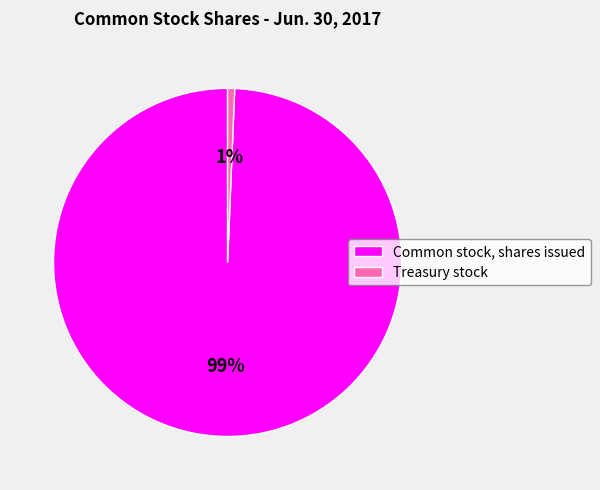

Combined, do Treasury stock and Common stock, shares issued account for over 50%?

Yes